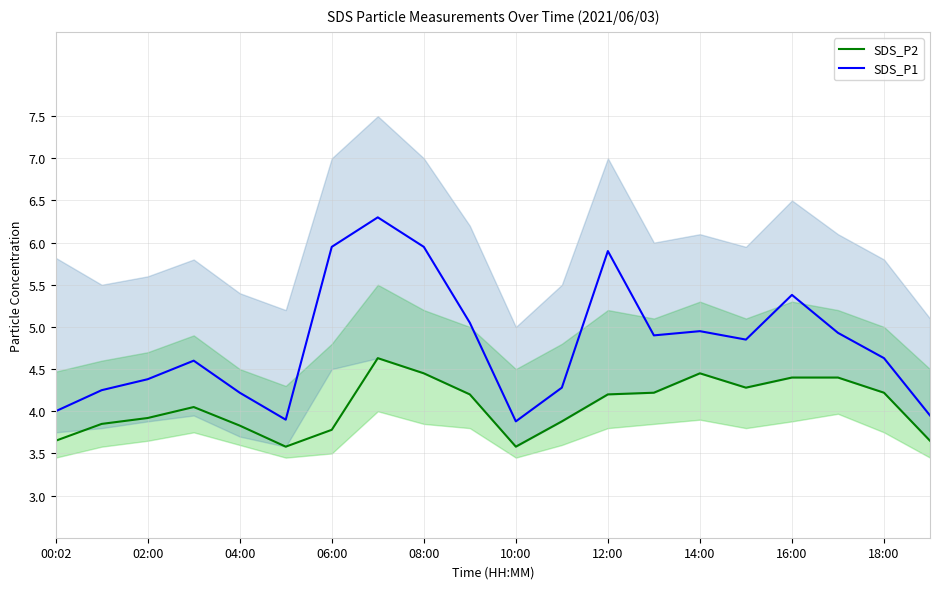

True or false: SDS_P1 has a value of 6.7 at 10:00.

False